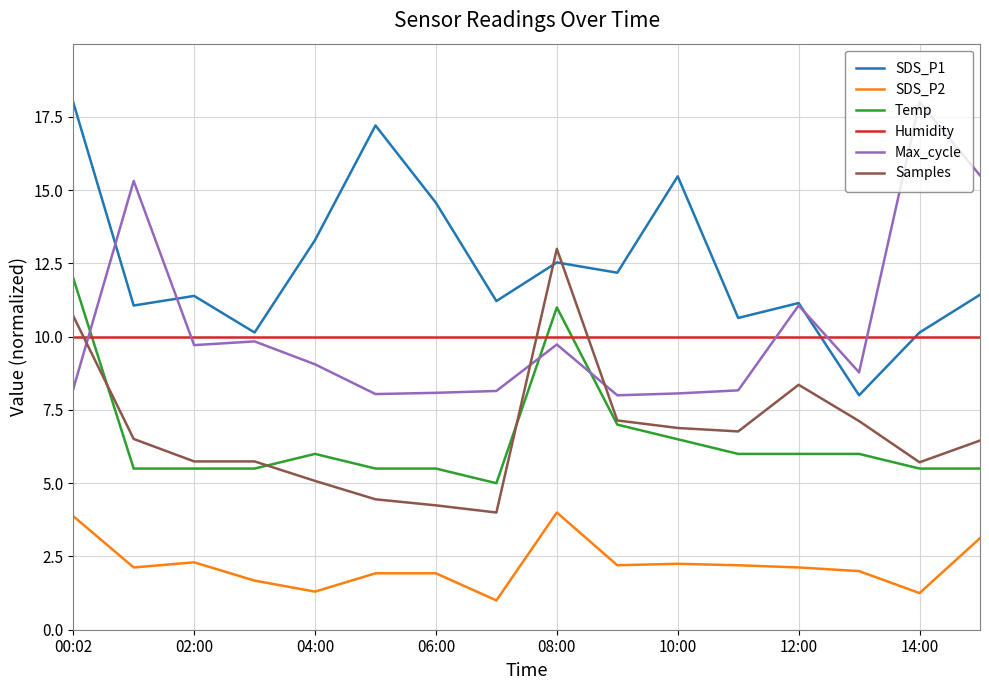

True or false: Samples and SDS_P2 intersect in this chart.

False